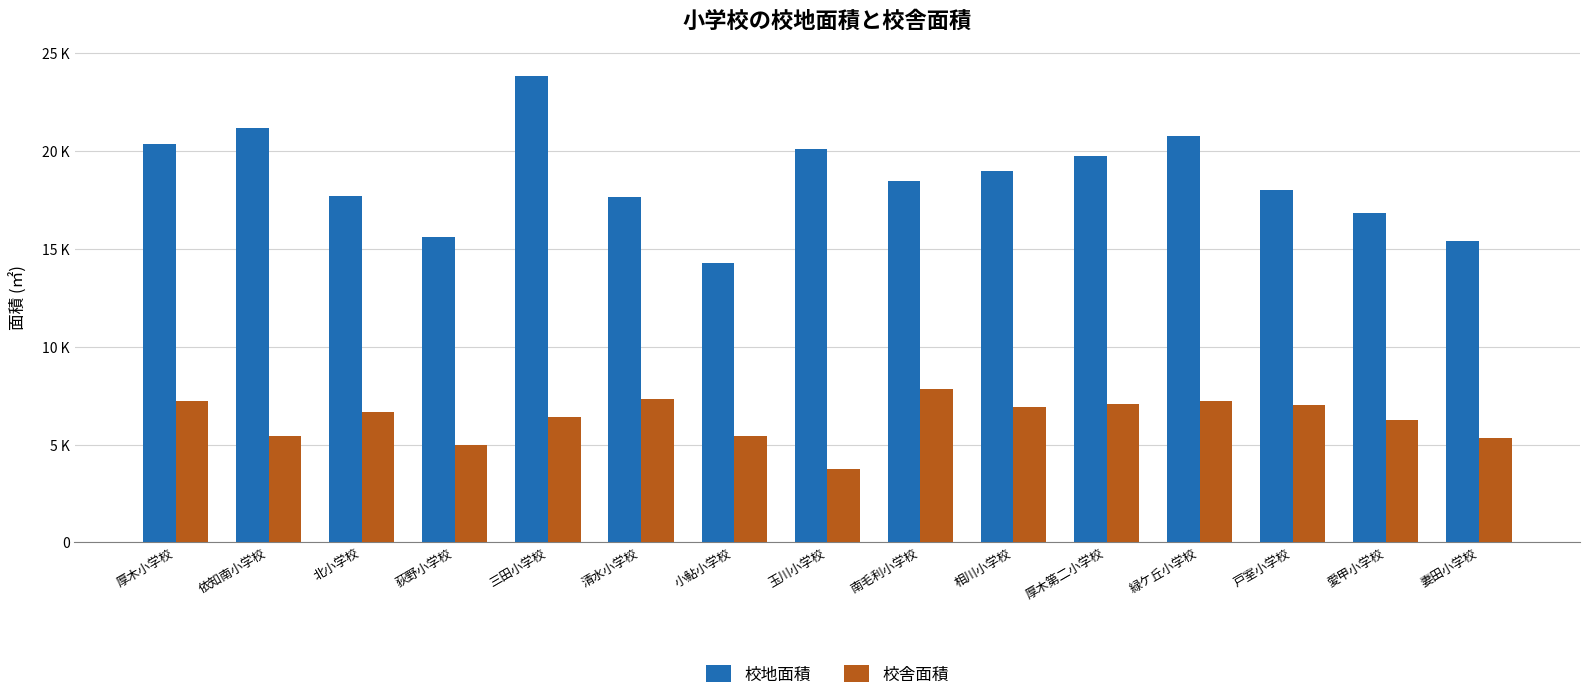

Rank the series by their maximum value, from highest to lowest.

校地面積, 校舎面積